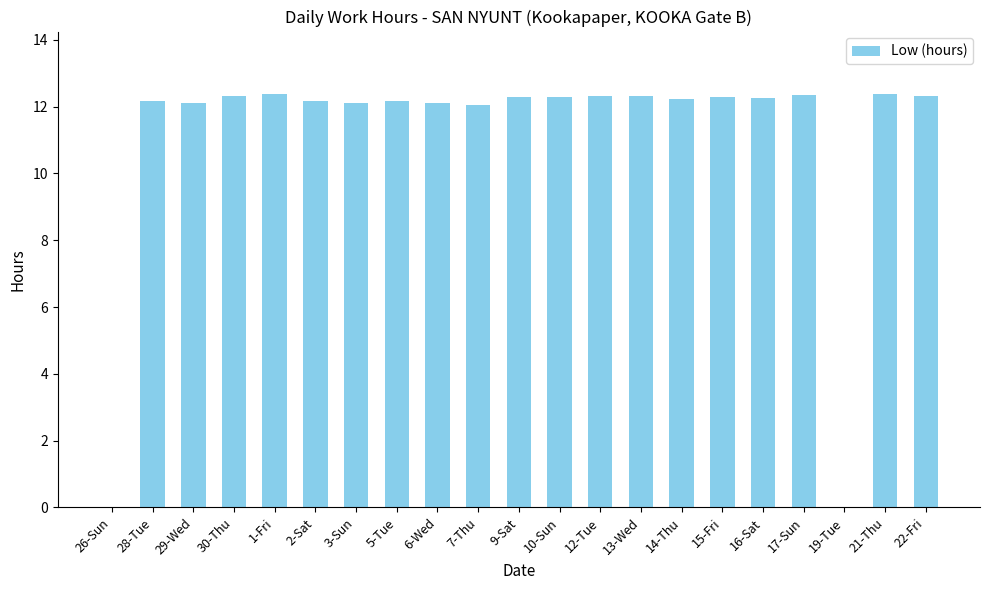

The value at 15-Fri is 6.0. True or false?

False